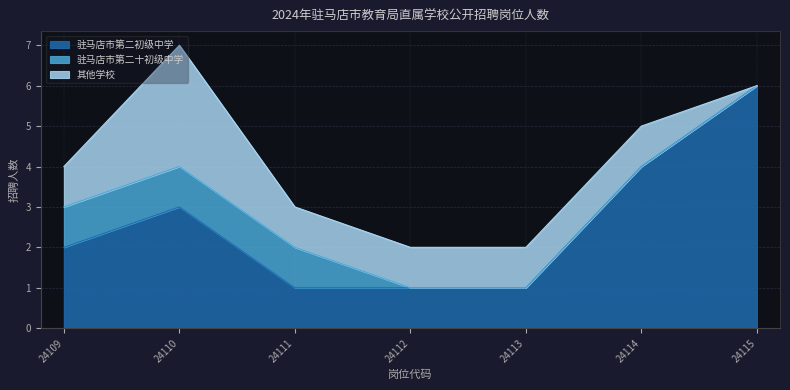

How many data points in 其他学校 are less than 1?

1